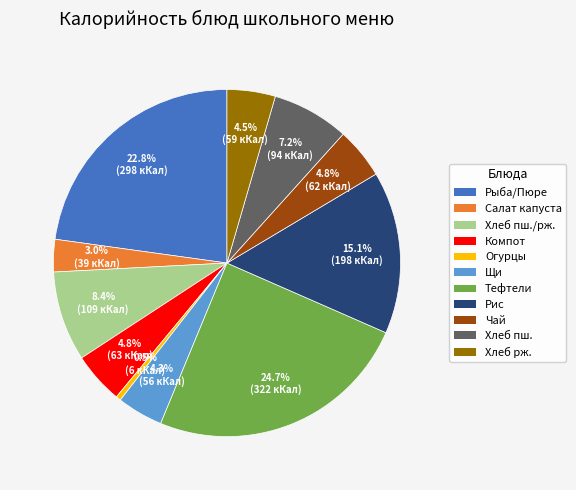

Combined, do Чай and Тефтели account for over 50%?

No